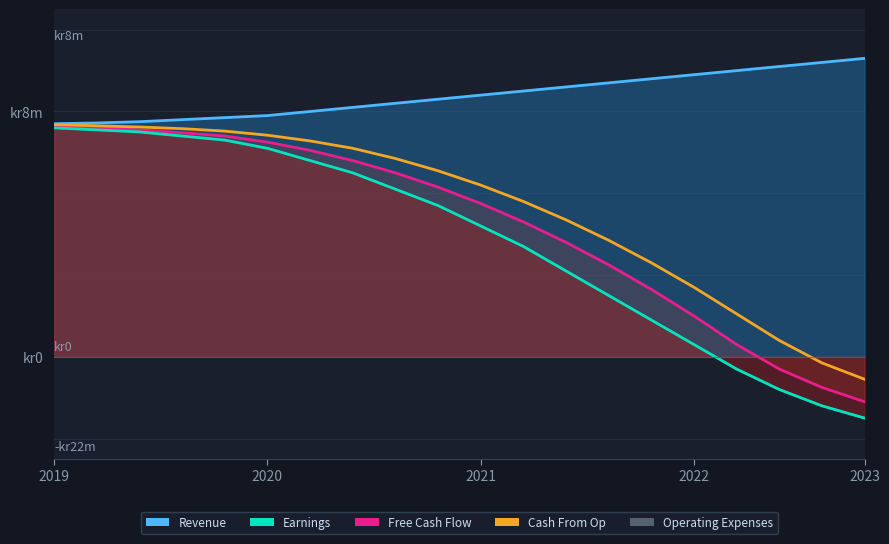

True or false: Cash From Op and Earnings cross at least once.

False